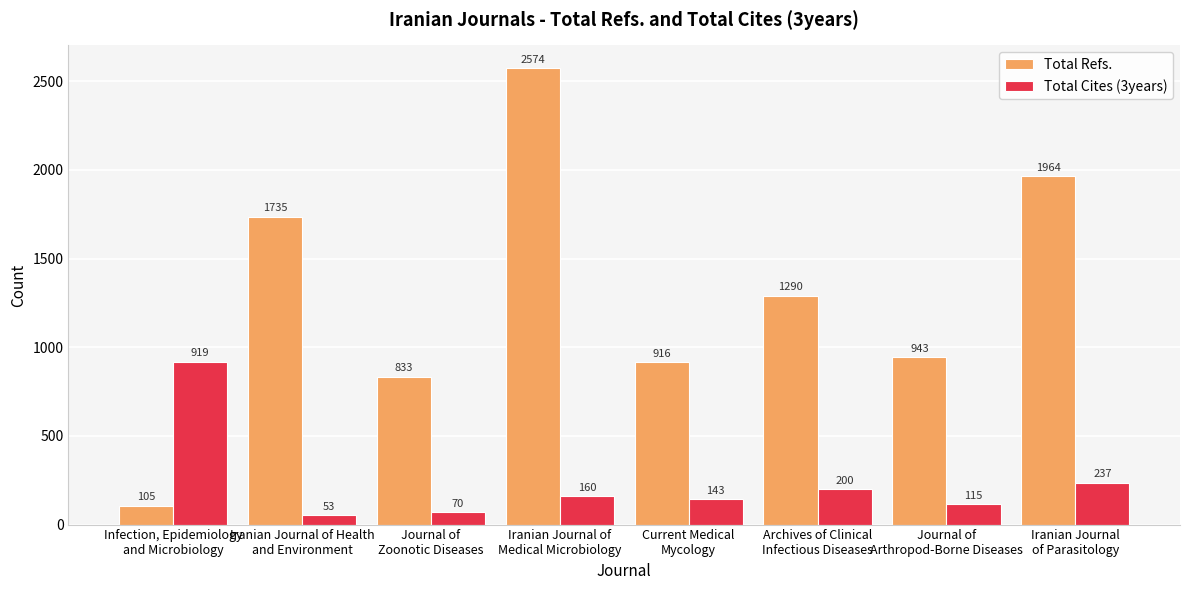

Is it true that Total Refs. equals 776 at Iranian Journal
of Parasitology?

False